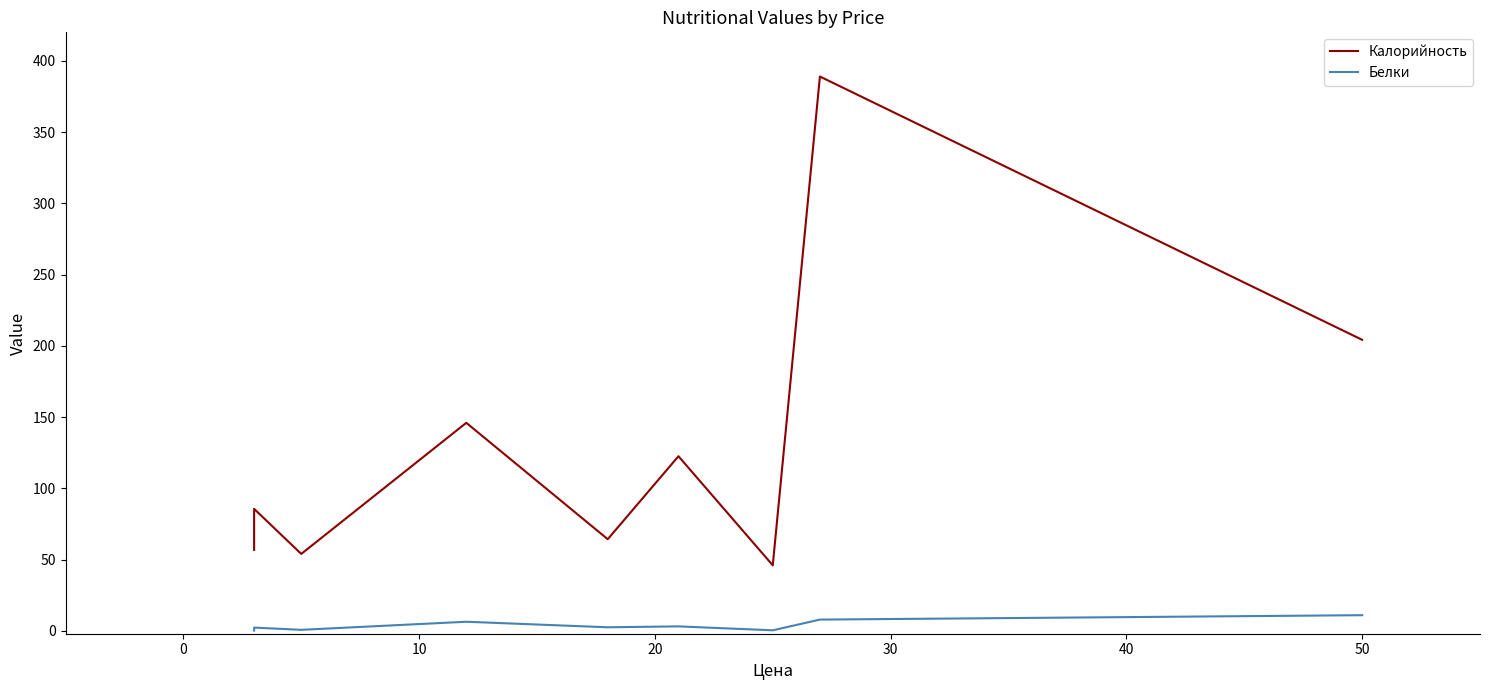

True or false: Белки and Калорийность intersect in this chart.

False